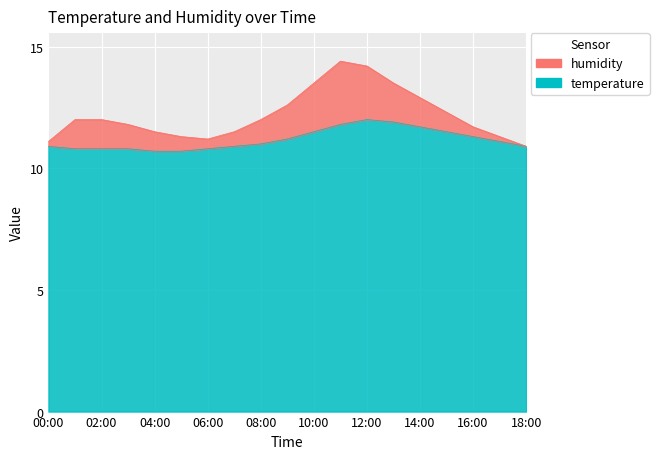

True or false: the data shows 2.5 at 18:00.

False